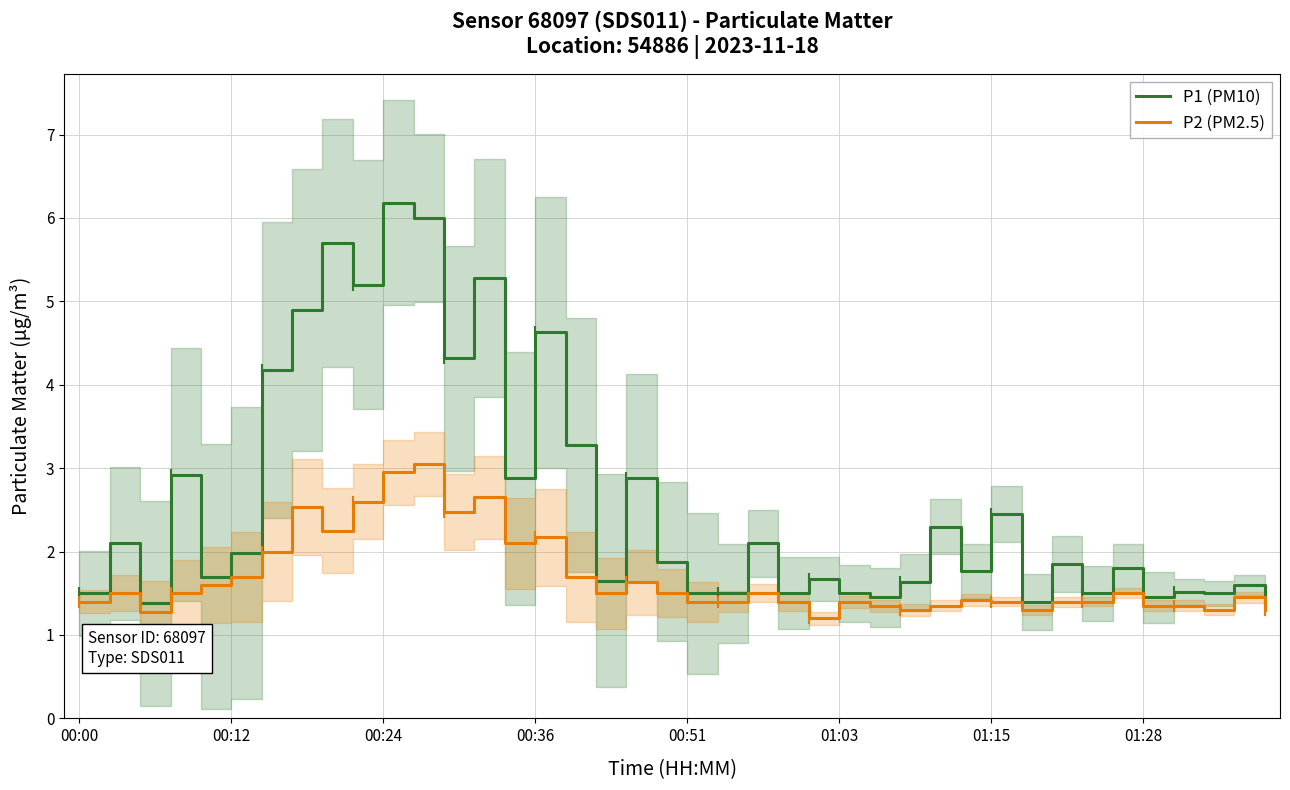

Between 37 and 14, which is larger?

14